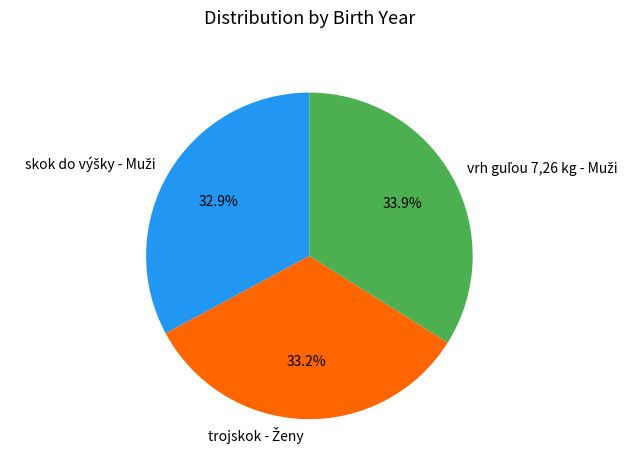

To the nearest percent, what is the difference between the largest and smallest slice percentages?

1%